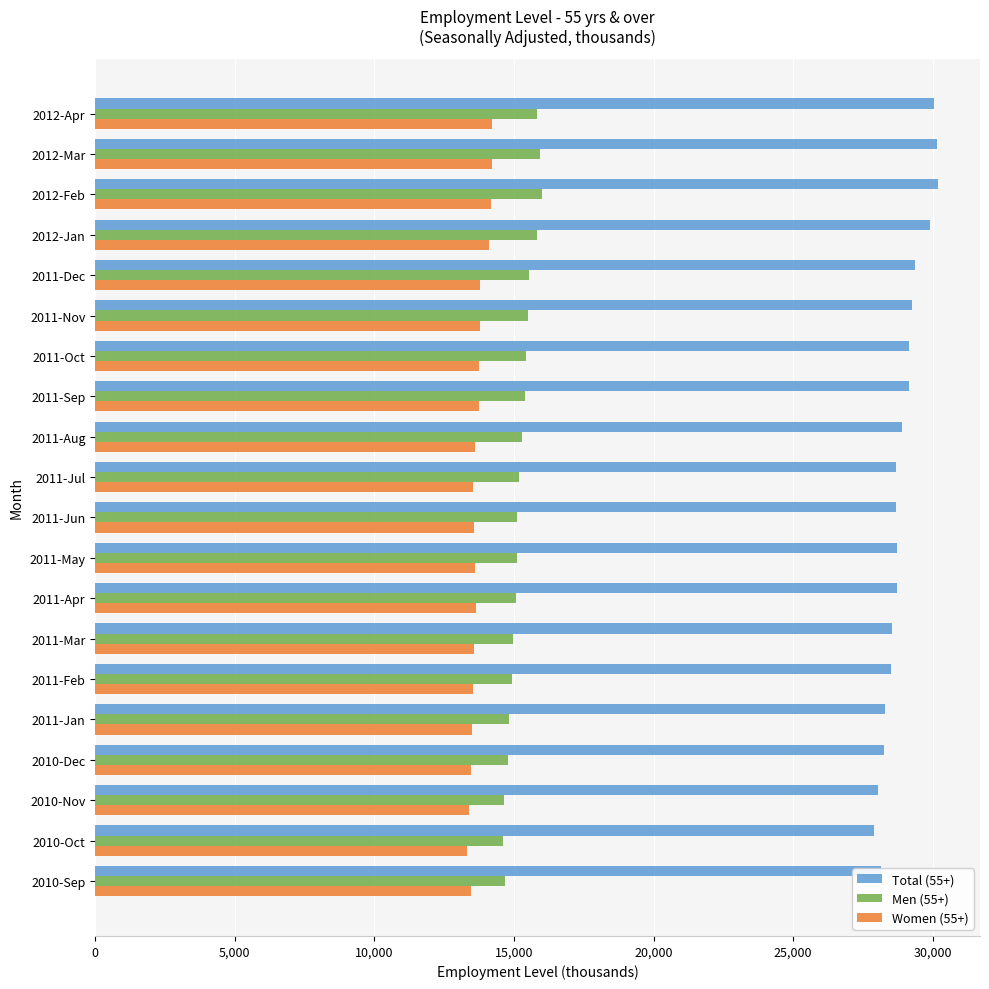

At how many categories does at least one series exceed 14314?

20